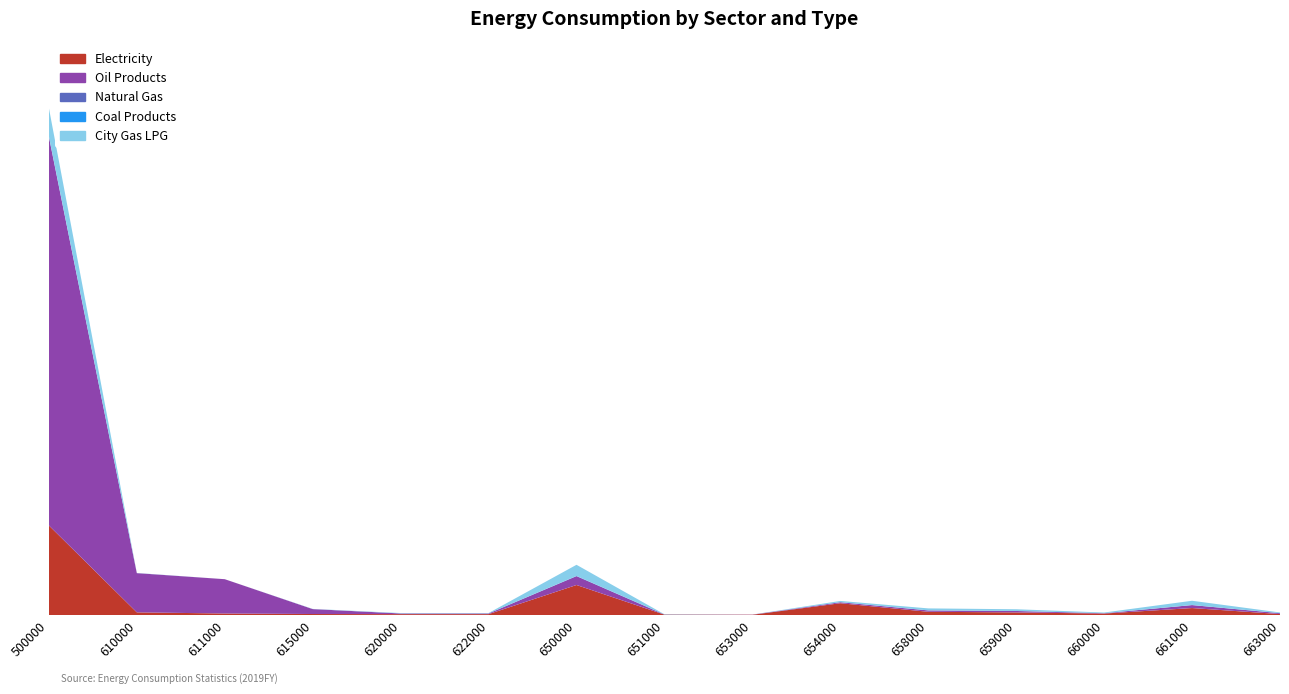

Reading right to left, transcribe all the data shown in this chart.

Electricity: 663000=1.9	661000=12.4	660000=2.8	659000=4.8	658000=5.9	654000=20.8	653000=0.7	651000=0.9	650000=52.6	622000=1.8	620000=1.8	615000=2.0	611000=2.9	610000=4.9	500000=156.4
Oil Products: 663000=1.5	661000=5.2	660000=0.6	659000=2.5	658000=2.4	654000=1.8	653000=0.3	651000=0.1	650000=15.4	622000=1.2	620000=1.2	615000=8.6	611000=59.8	610000=68.4	500000=677.6
Natural Gas: 663000=0.0	661000=0.0	660000=0.0	659000=0.0	658000=0.0	654000=0.0	653000=0.0	651000=0.1	650000=0.1	622000=0.0	620000=0.0	615000=0.0	611000=0.0	610000=0.0	500000=0.1
Coal Products: 663000=0.1	661000=0.0	660000=0.0	659000=0.0	658000=0.0	654000=0.0	653000=0.0	651000=0.2	650000=0.3	622000=0.0	620000=0.0	615000=0.0	611000=0.0	610000=0.0	500000=0.3
City Gas LPG: 663000=1.2	661000=7.5	660000=1.2	659000=3.0	658000=3.5	654000=2.2	653000=0.0	651000=0.2	650000=19.4	622000=0.7	620000=0.7	615000=0.3	611000=0.0	610000=0.3	500000=49.6